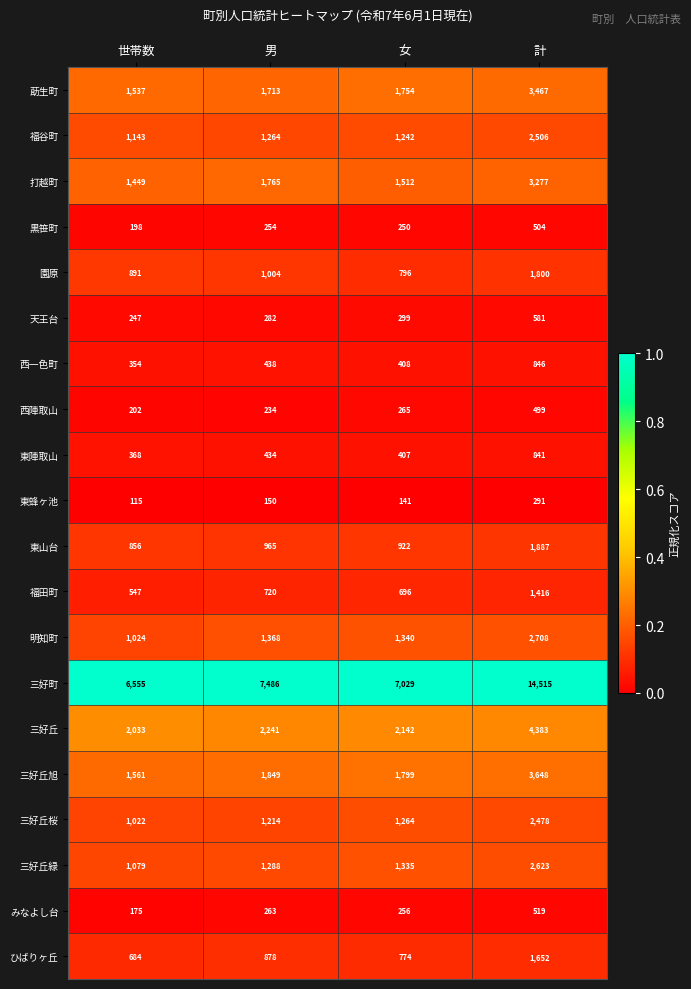

What is the difference between the second highest and minimum values in the 莇生町 series?

217